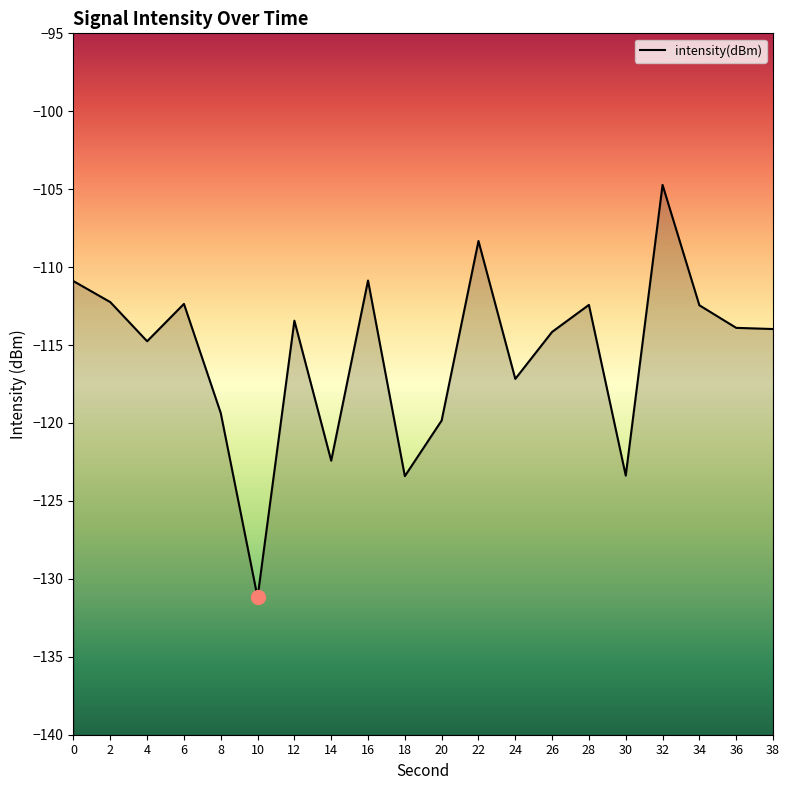

True or false: the data shows -28.5 at 34.

False